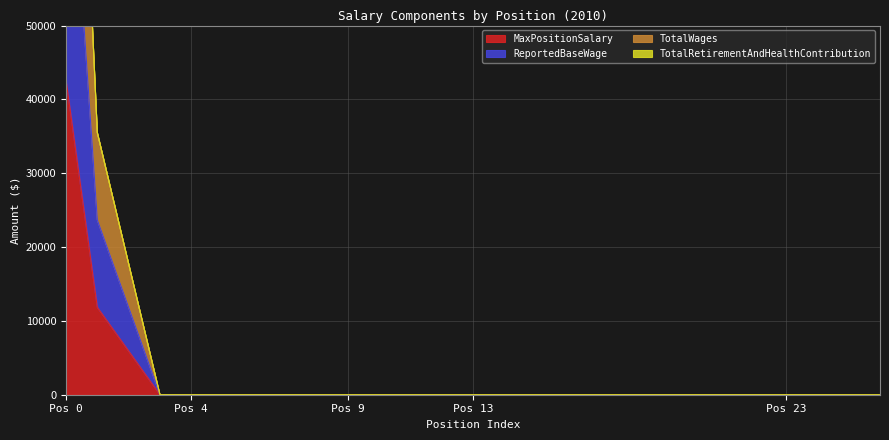

True or false: ReportedBaseWage and TotalWages intersect in this chart.

False